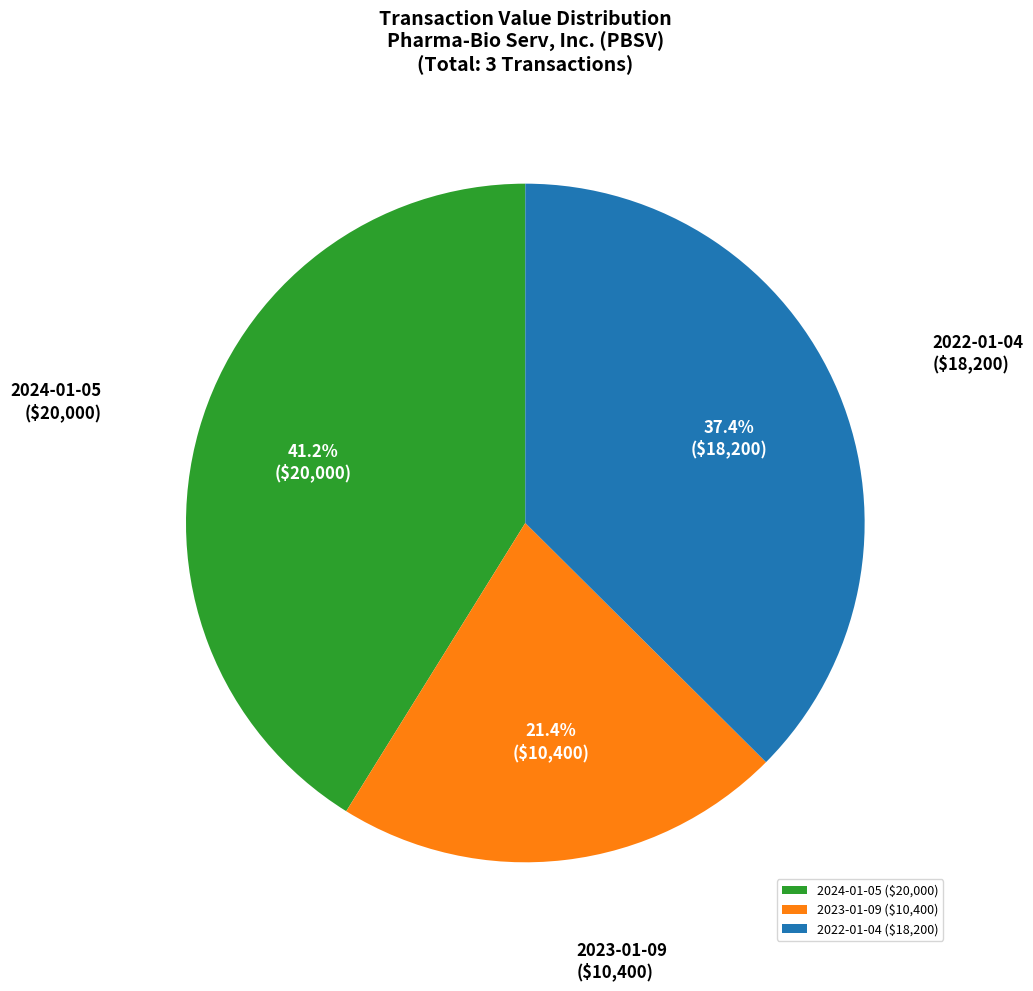

To the nearest percent, what is the difference between the largest and smallest slice percentages?

20%